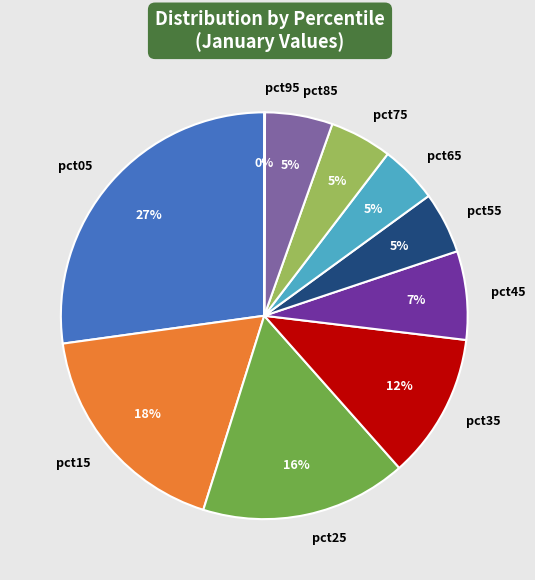

Is there a majority slice in this chart?

No